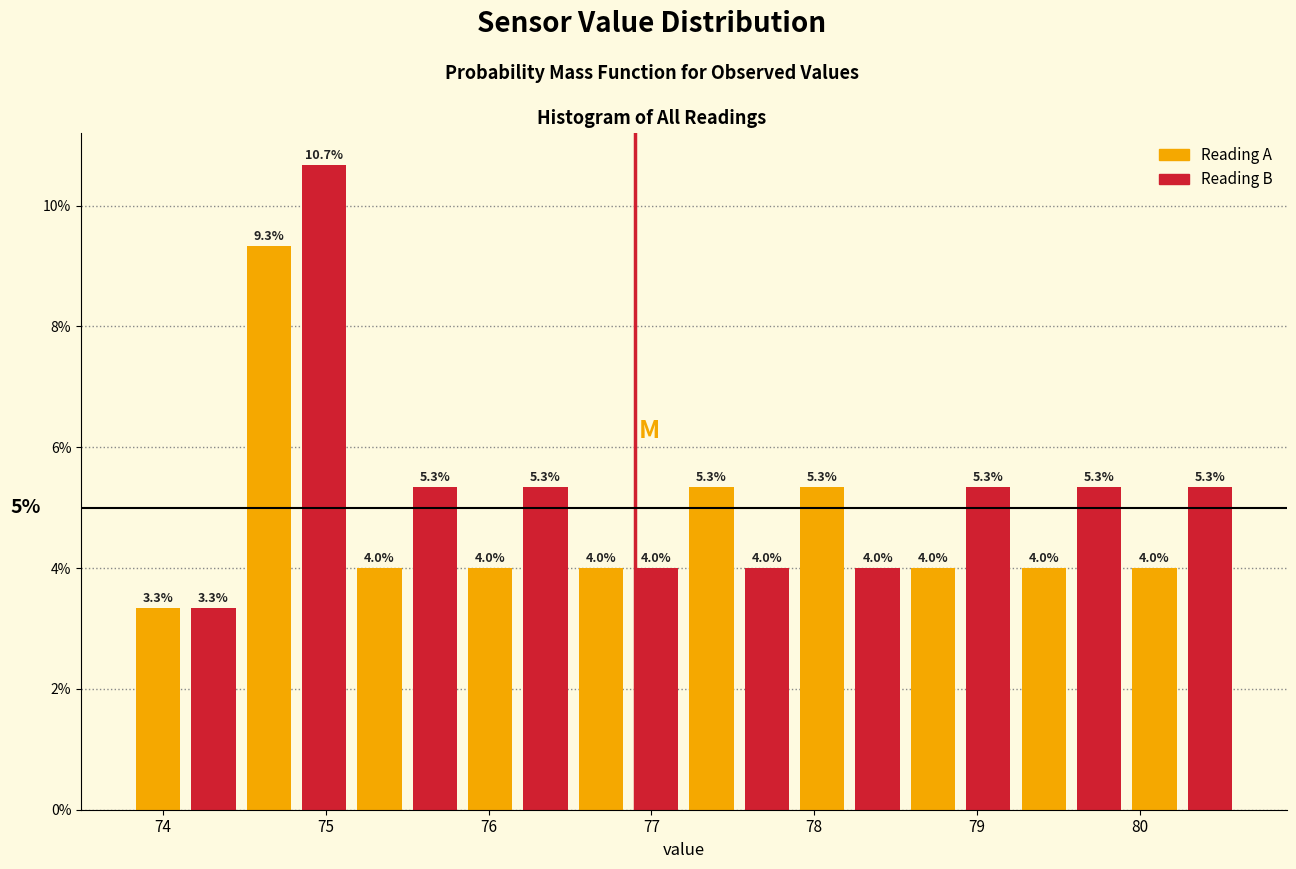

Read against the x-axis, roughly where is the centre of the tallest bar?

75.0